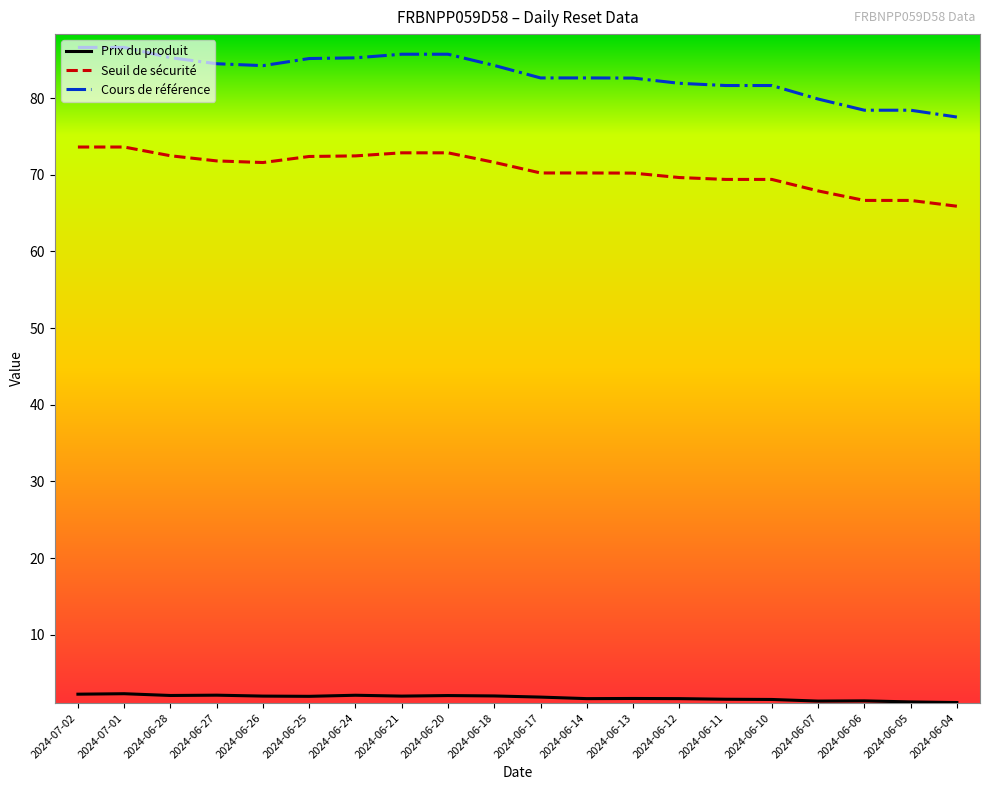

What is the total value across all series at 2024-06-24?

159.8